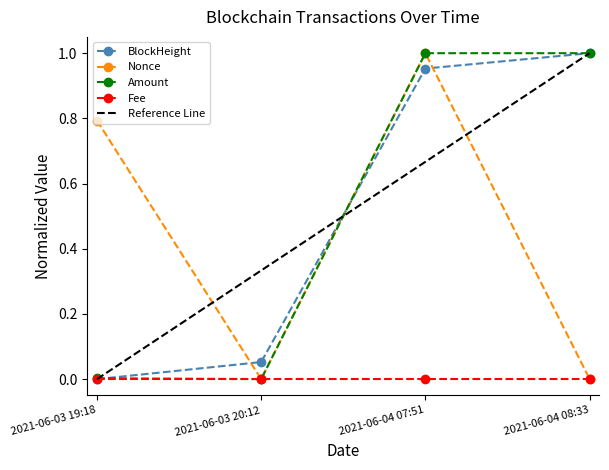

The Amount series shows 0.0 at 2021-06-03 20:12. True or false?

True